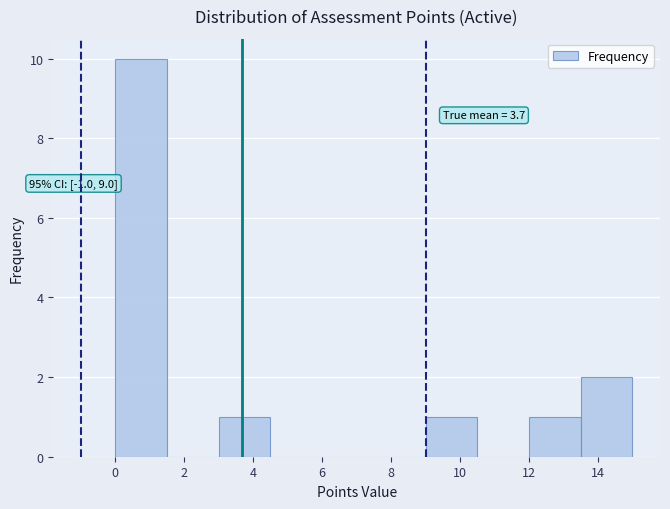

Over which range of the x-axis is the bar tallest?

0.0 to 1.5